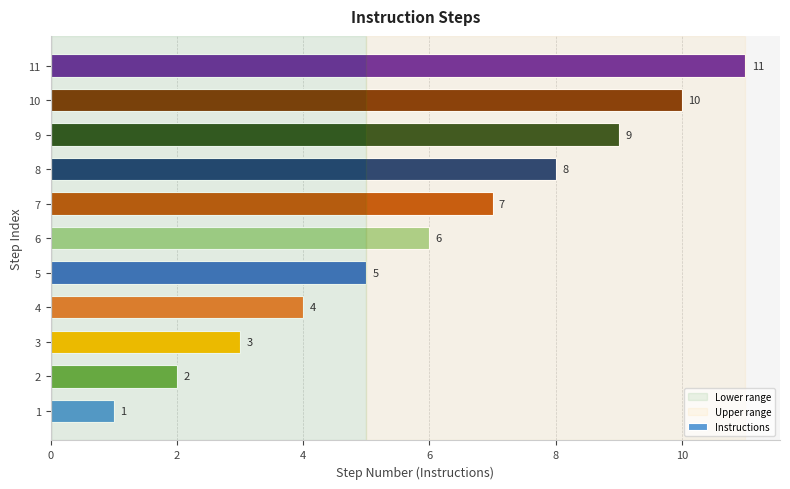

What is the change in value from 8 to 11?

+3